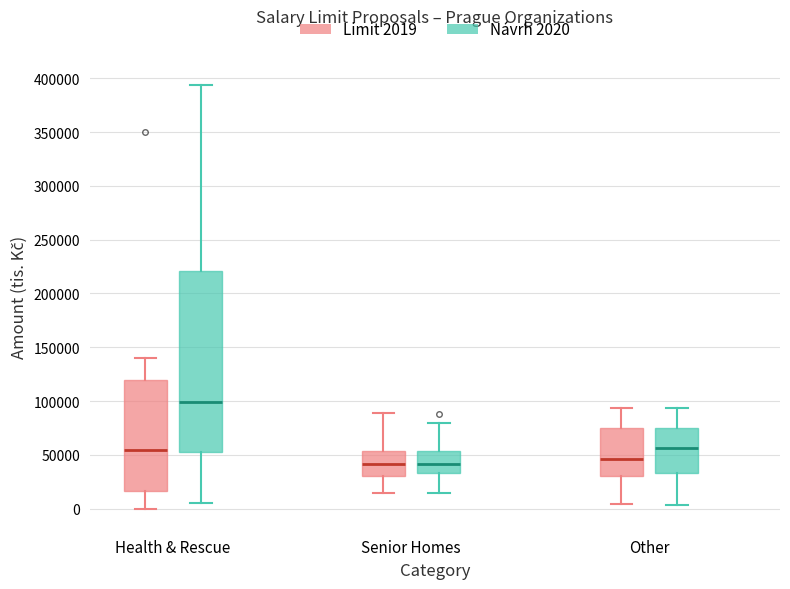

Where does the median line of the box for Other (Návrh 2020) sit on the y-axis? The values are not printed on the chart, so give them approximately, as read against the axis.

55000